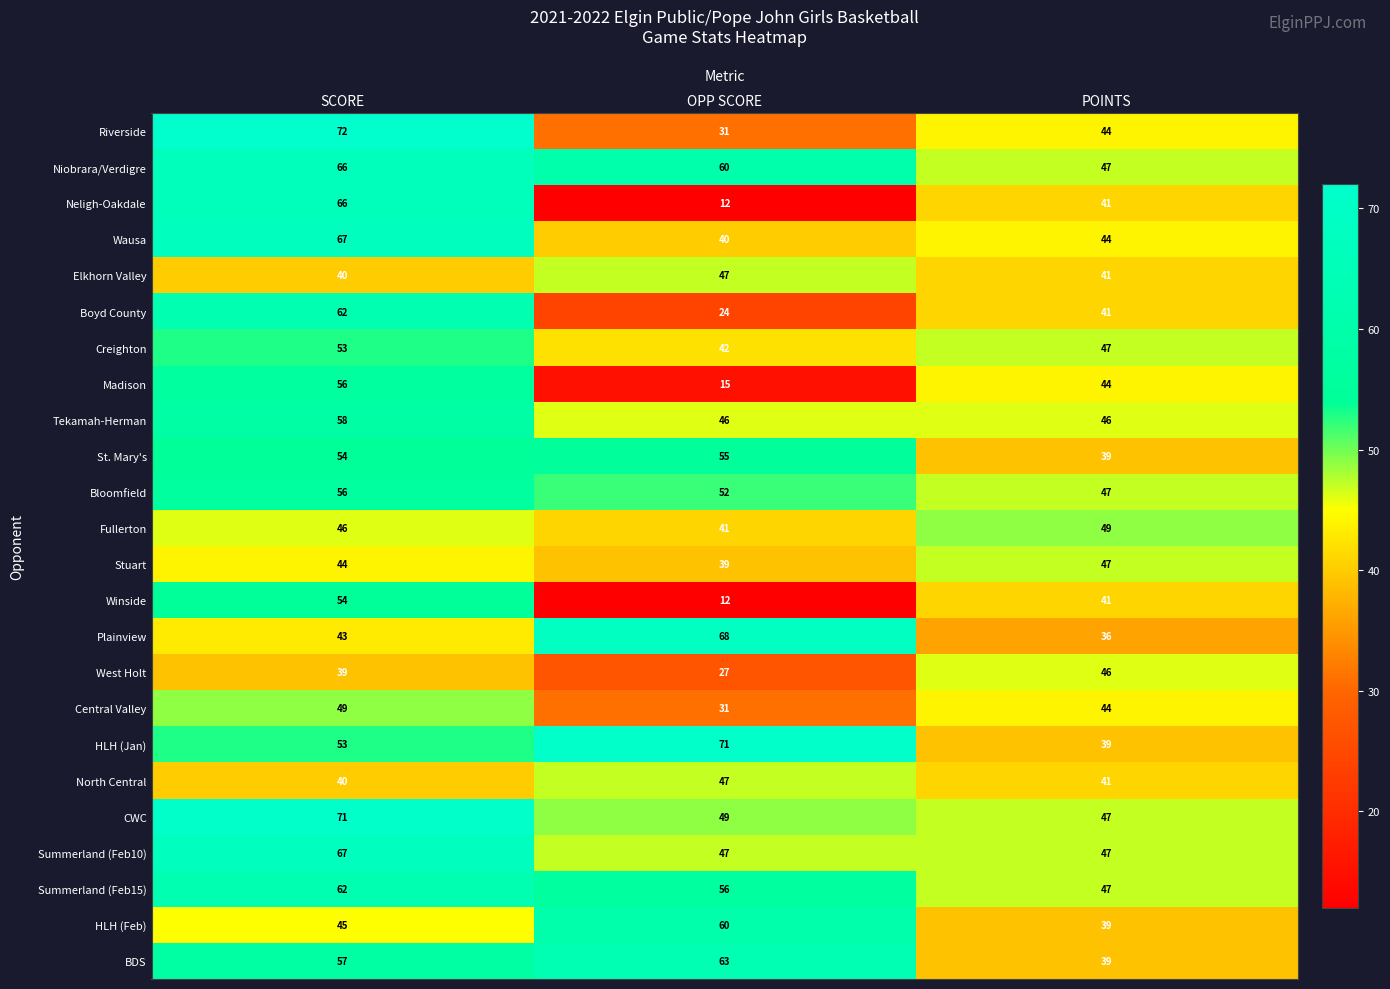

Is it true that West Holt equals 27 at OPP SCORE?

True